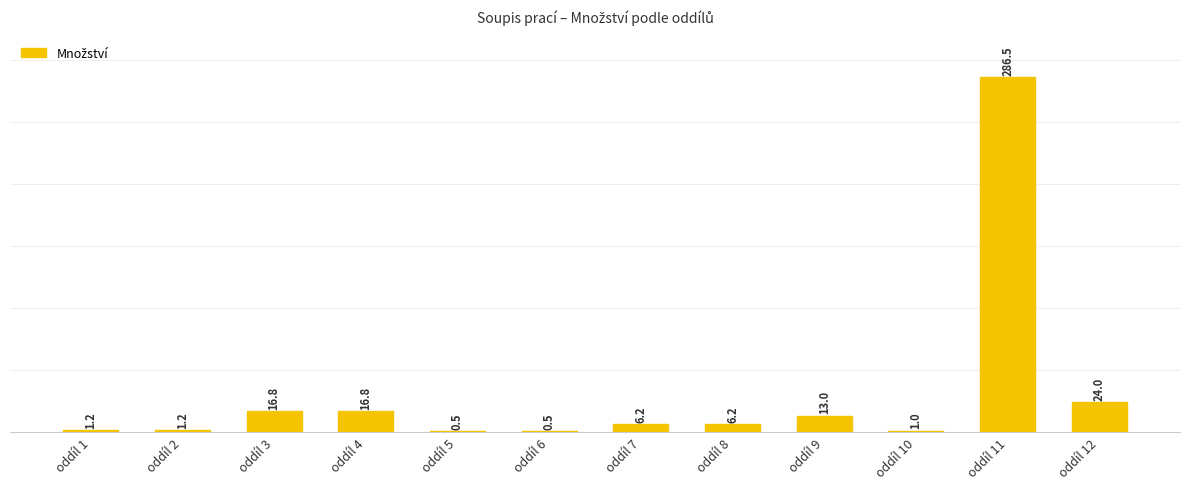

What is the maximum value shown in the chart?

286.5